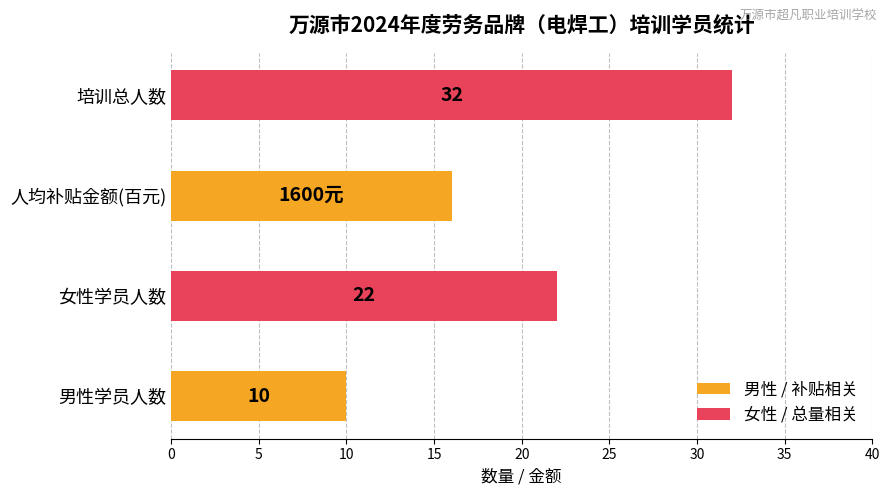

What is the maximum value shown in the chart?

32